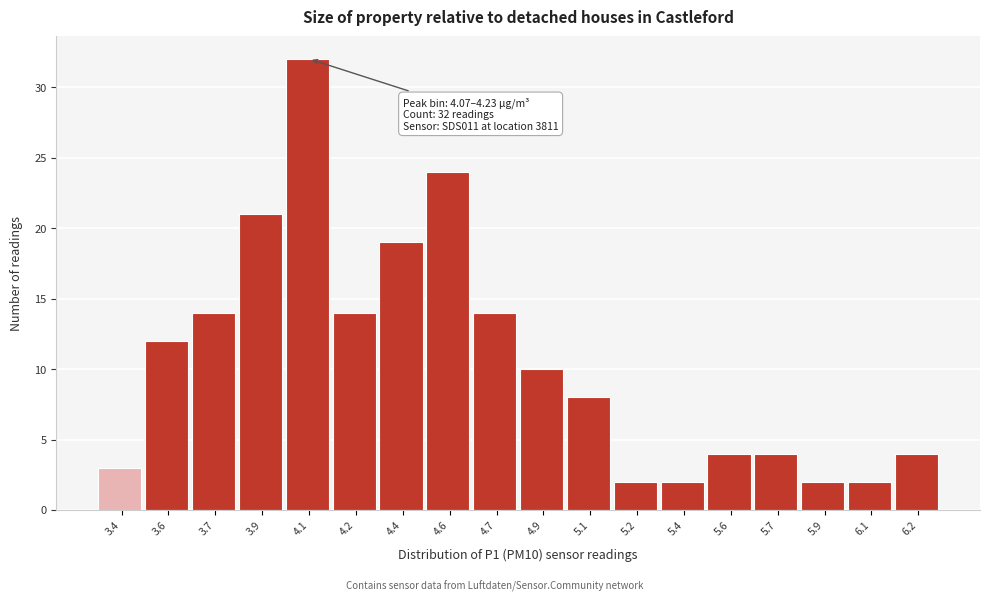

Reading right to left, what are all the values shown in this chart?

6.2=4	6.1=2	5.9=2	5.7=4	5.6=4	5.4=2	5.2=2	5.1=8	4.9=10	4.7=14	4.6=24	4.4=19	4.2=14	4.1=32	3.9=21	3.7=14	3.6=12	3.4=3